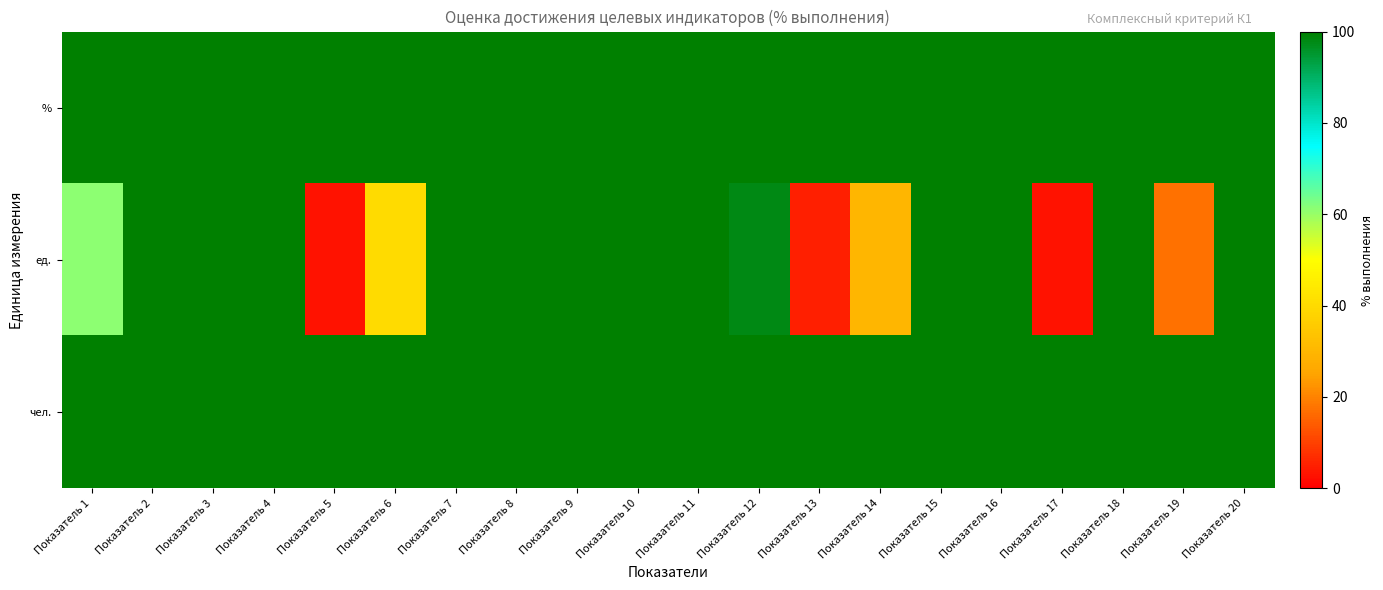

Rank the series by their maximum value, from highest to lowest.

%, ед., чел.